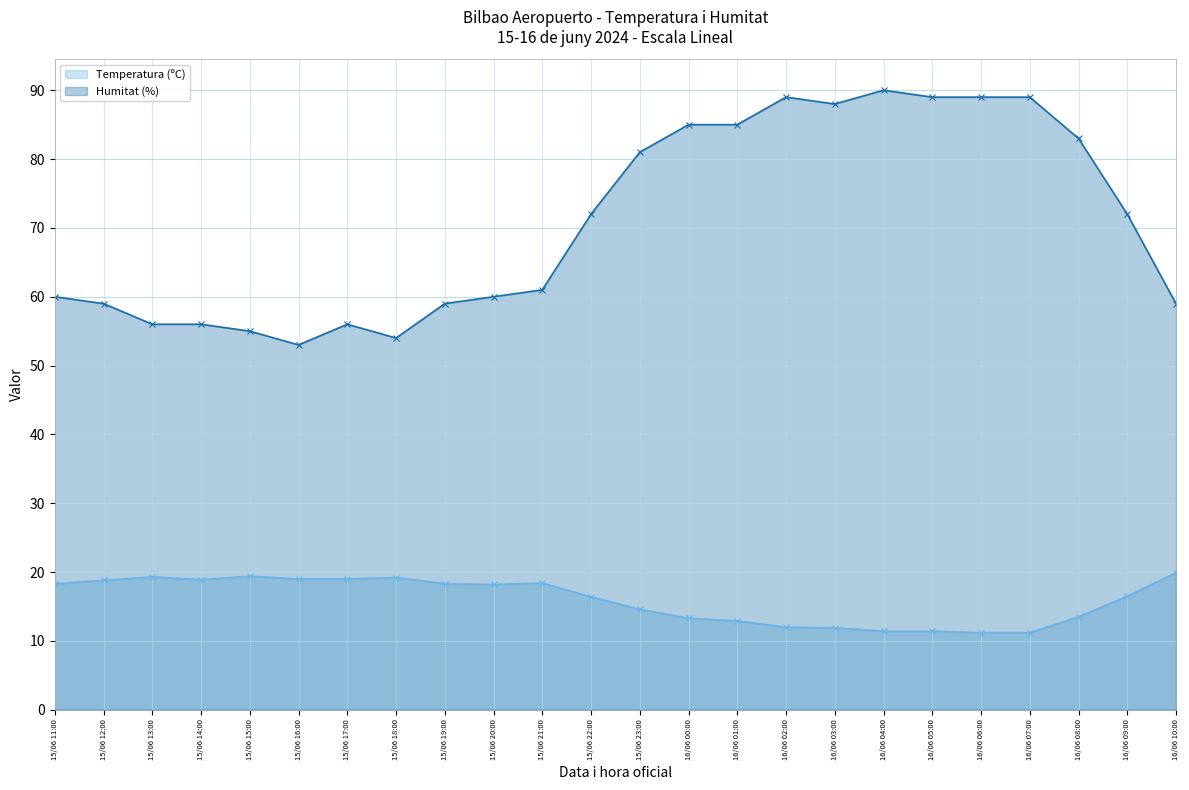

What is the sum of the Humitat (%) values at 15/06 20:00 and 15/06 18:00?

114.0